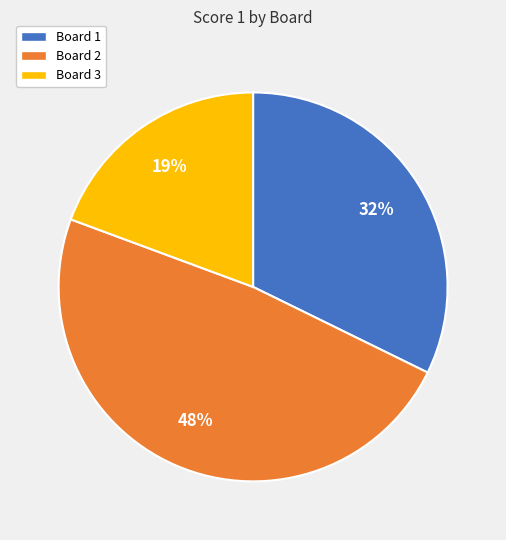

Which has a higher value, Board 2 or Board 1?

Board 2